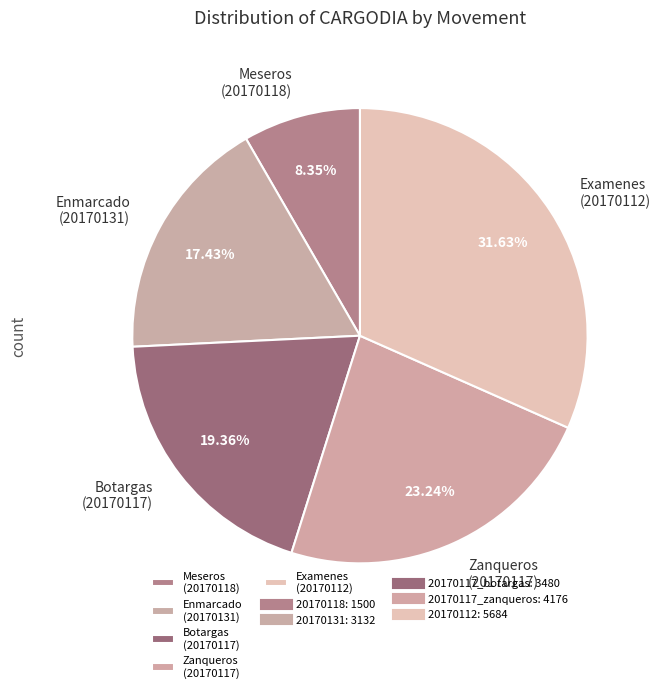

What is the largest slice in the pie chart?

Examenes (20170112)